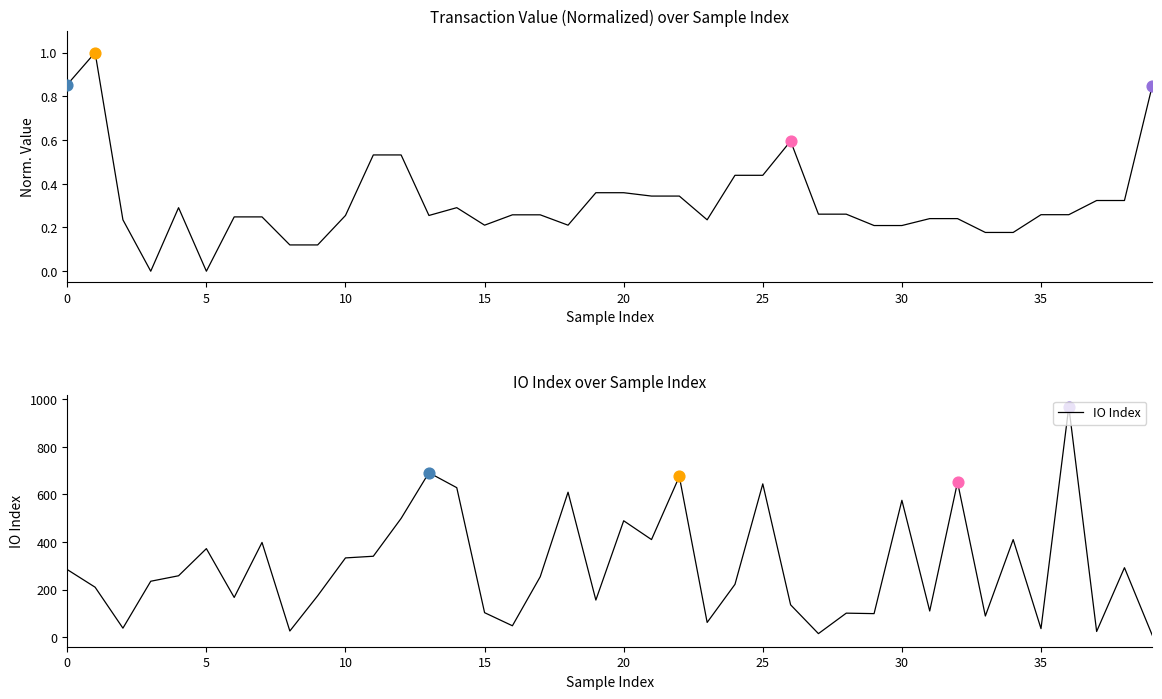

Which series contains the highest Y value?

IO Index